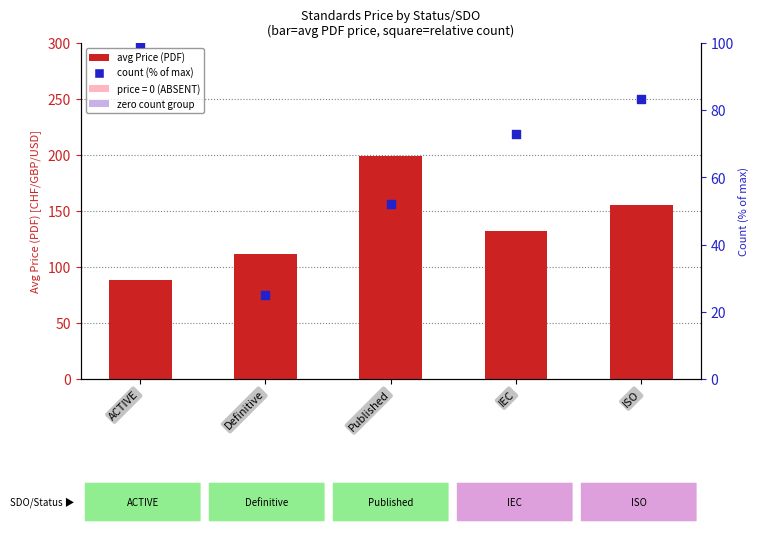

Which series has the largest Y range (max minus min)?

avg Price (PDF)